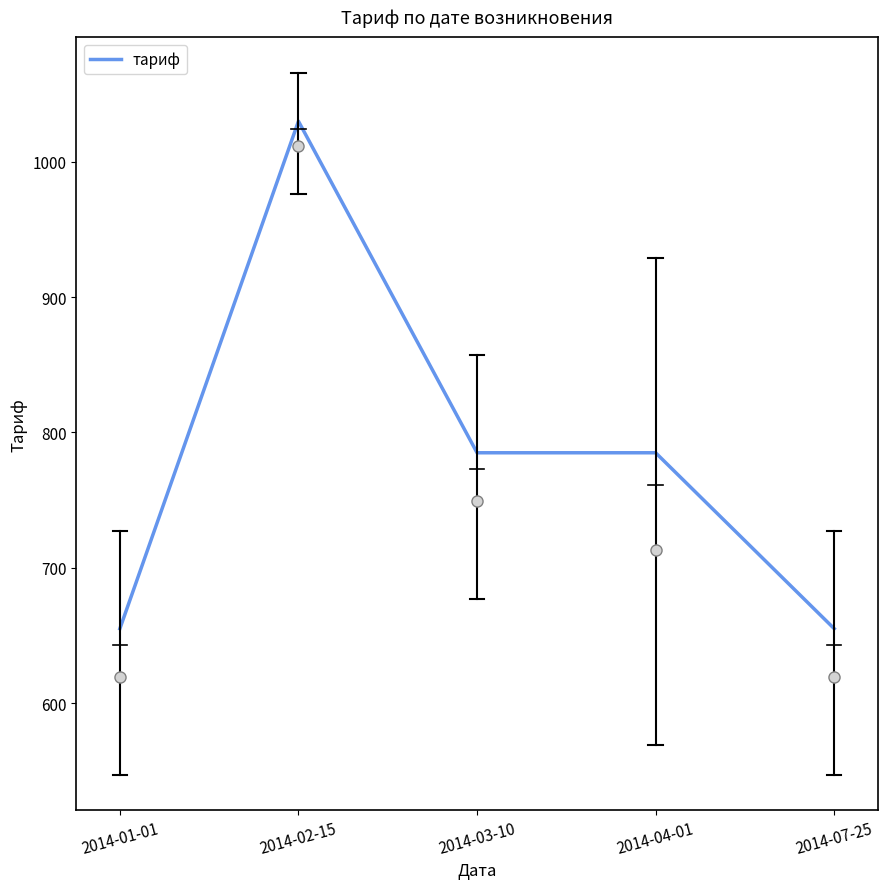

Which has a higher value, 2014-07-25 or 2014-03-10?

2014-03-10